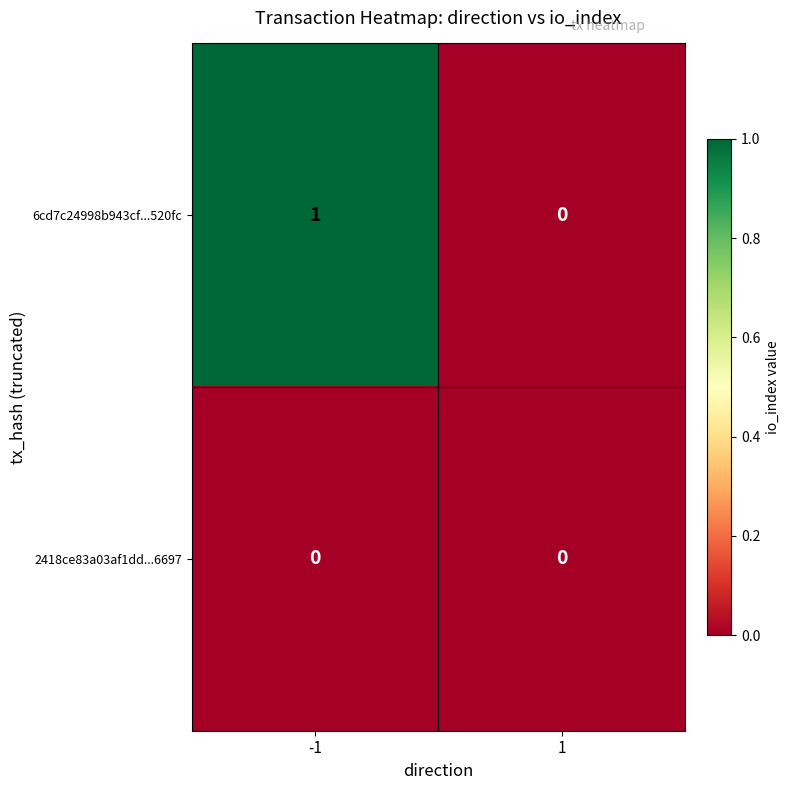

List the series in order of their peak value, highest first.

6cd7c24998b943cf...520fc, 2418ce83a03af1dd...6697